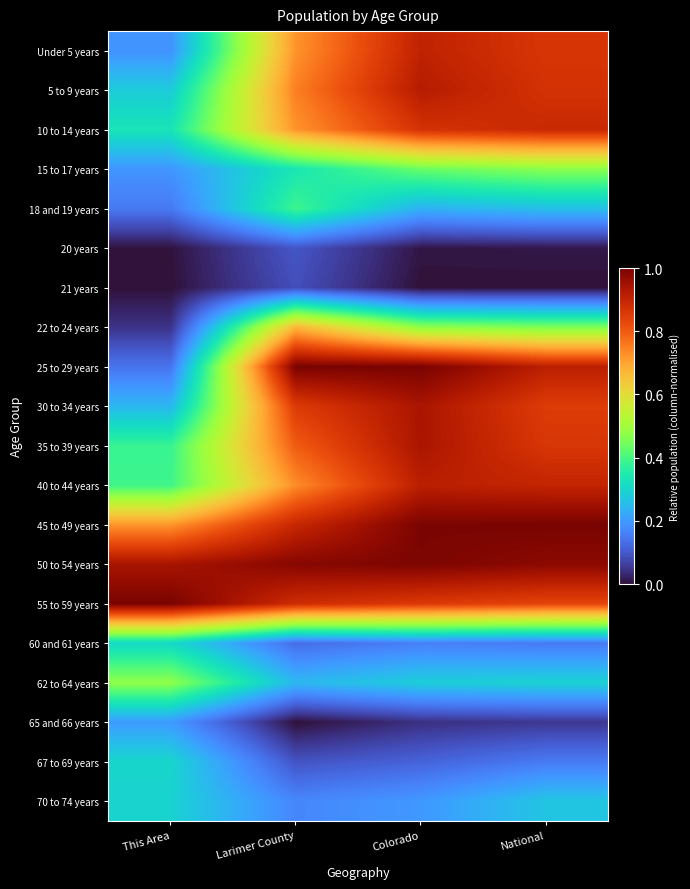

At which category does the chart reach its peak across all series?

National